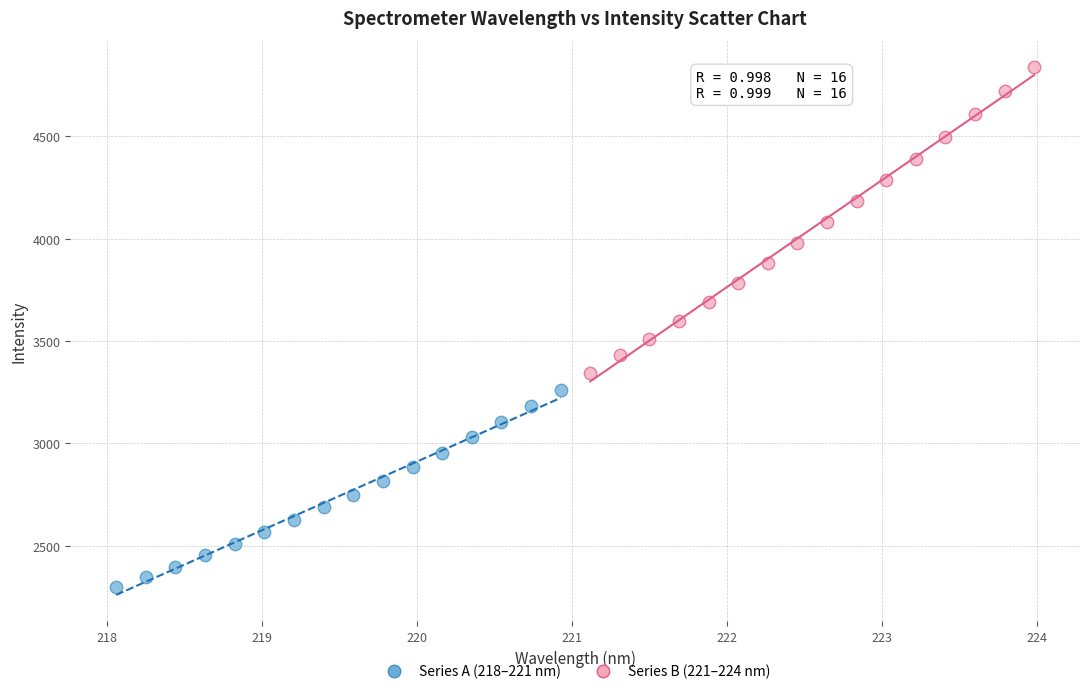

Which series has the largest Y range (max minus min)?

Series B (221–224 nm)